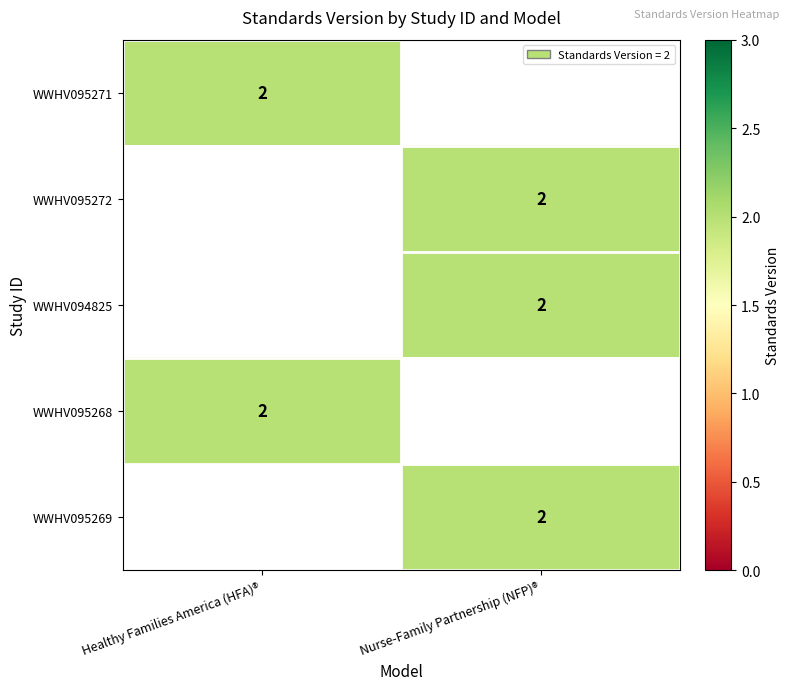

The WWHV095272 series shows 2 at Nurse-Family Partnership (NFP)®. True or false?

True